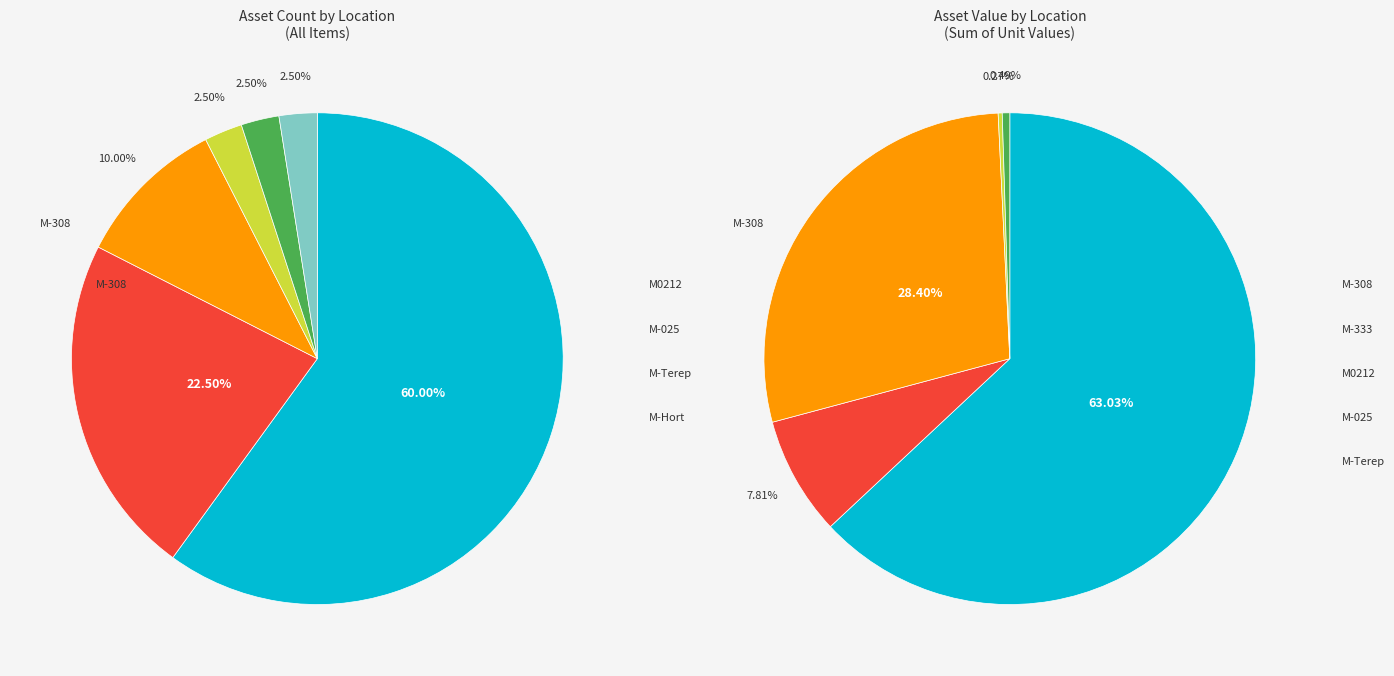

Which category has the biggest portion of the pie?

M-308